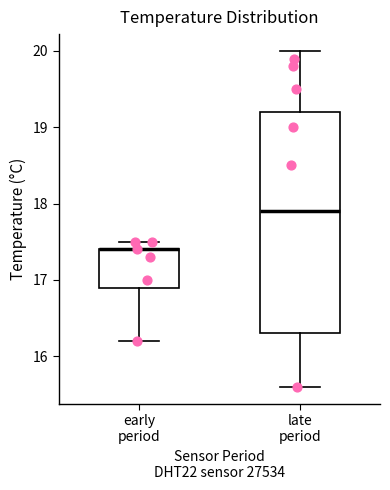

Reading left to right, transcribe this box plot: for each box, give where its median line is, the range the box spans, and where its two whiskers end, as read against the y-axis. The values are not printed on the chart, so give them approximately, as read against the axis.

early period: median 17.4 (drawn on the box's upper edge), box 16.9 to 17.4, whiskers 16.2 to 17.5
late period: median 17.9, box 16.3 to 19.2, whiskers 15.6 to 20.0